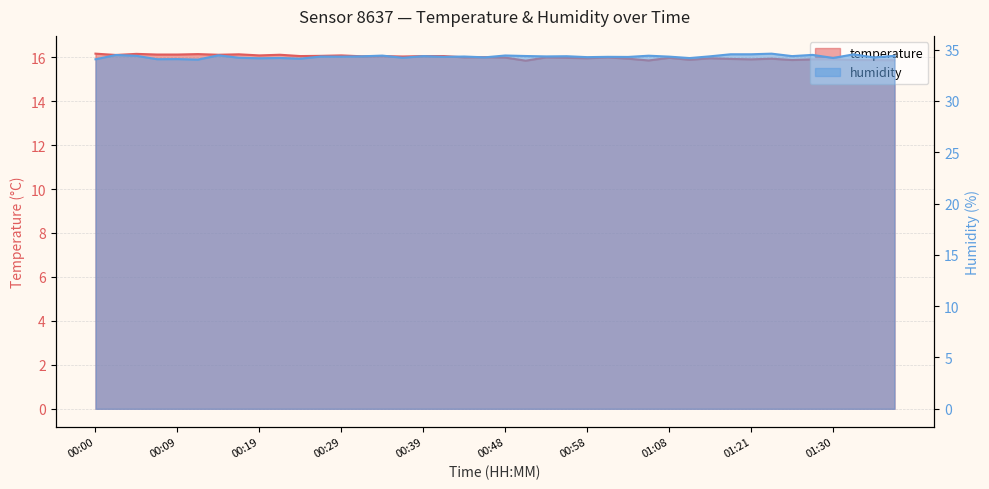

How many lines are shown in the chart?

2